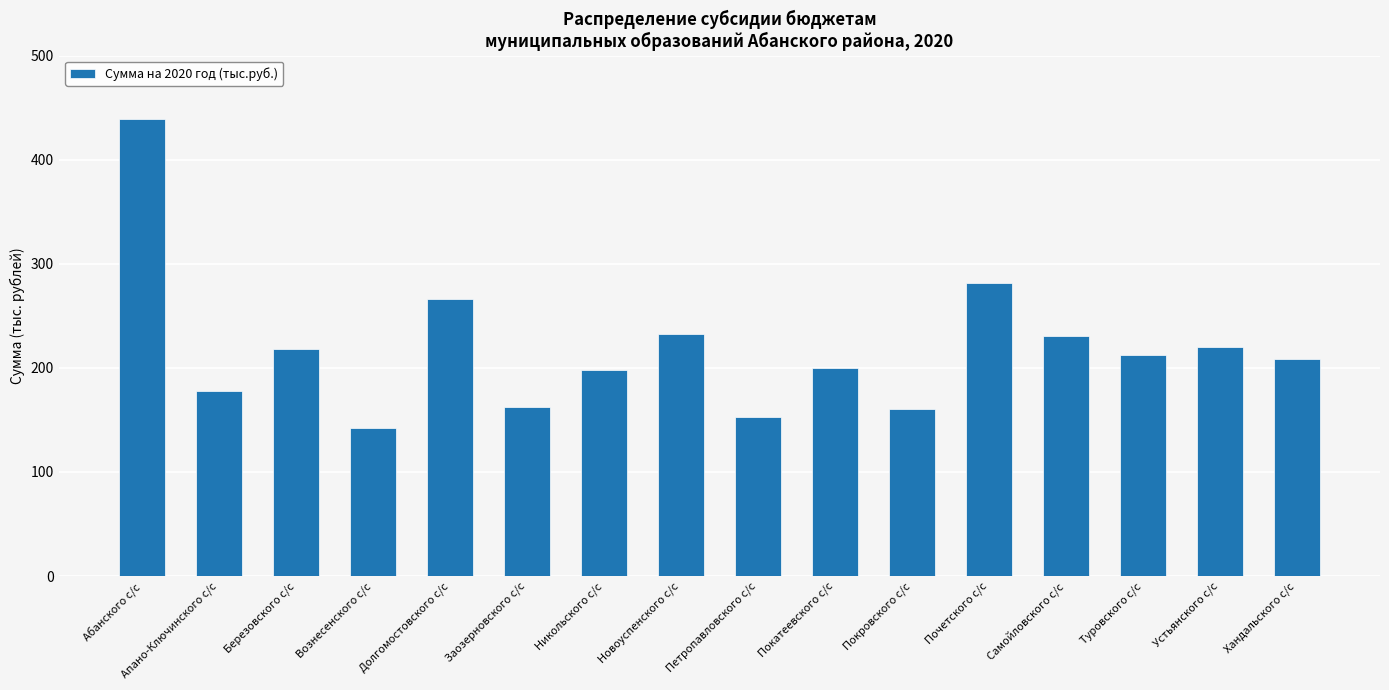

Read the value at Заозерновского с/с.

162.7